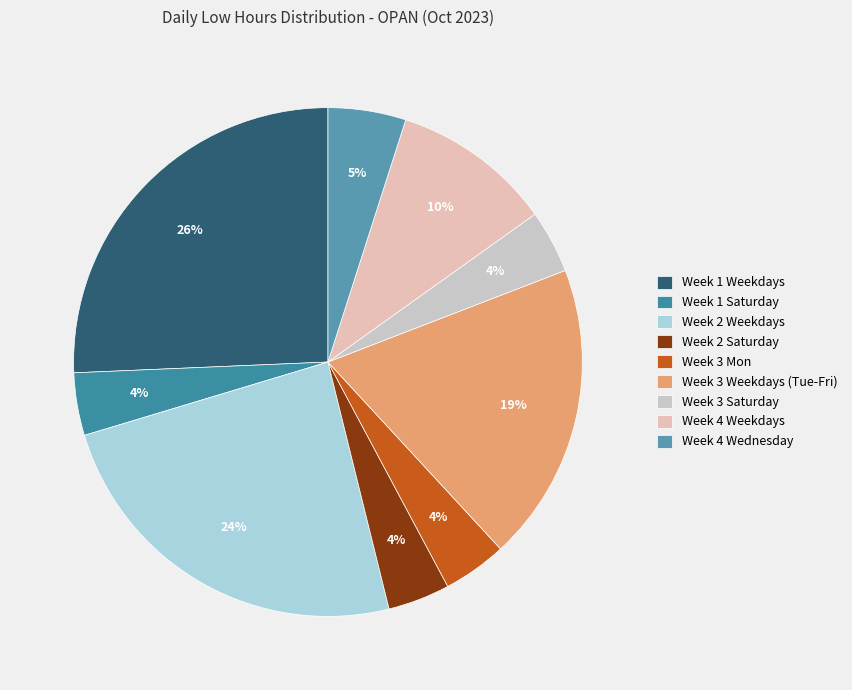

Which slice is the largest?

Week 1 Weekdays